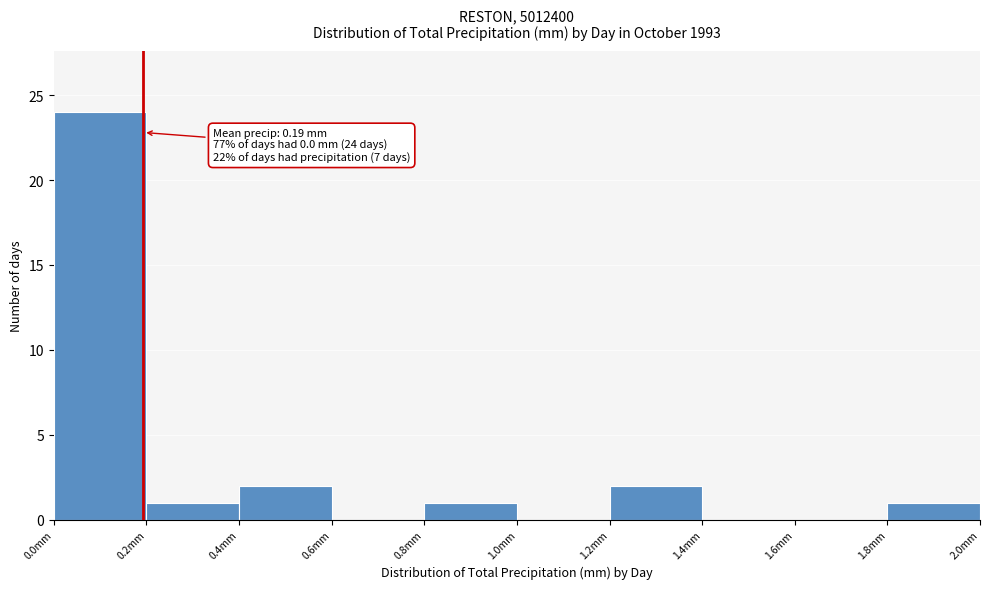

Over which range of the x-axis is the bar tallest?

0.0 to 0.2